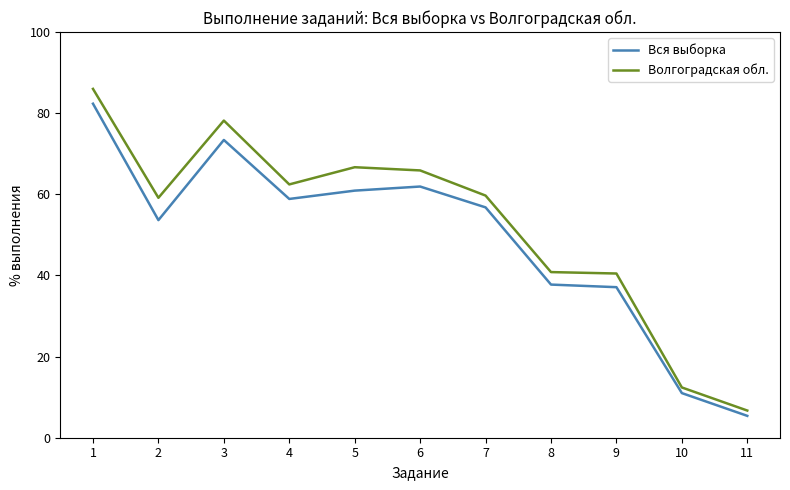

What is the difference between the maximum and minimum values in the Волгоградская обл. series?

79.3